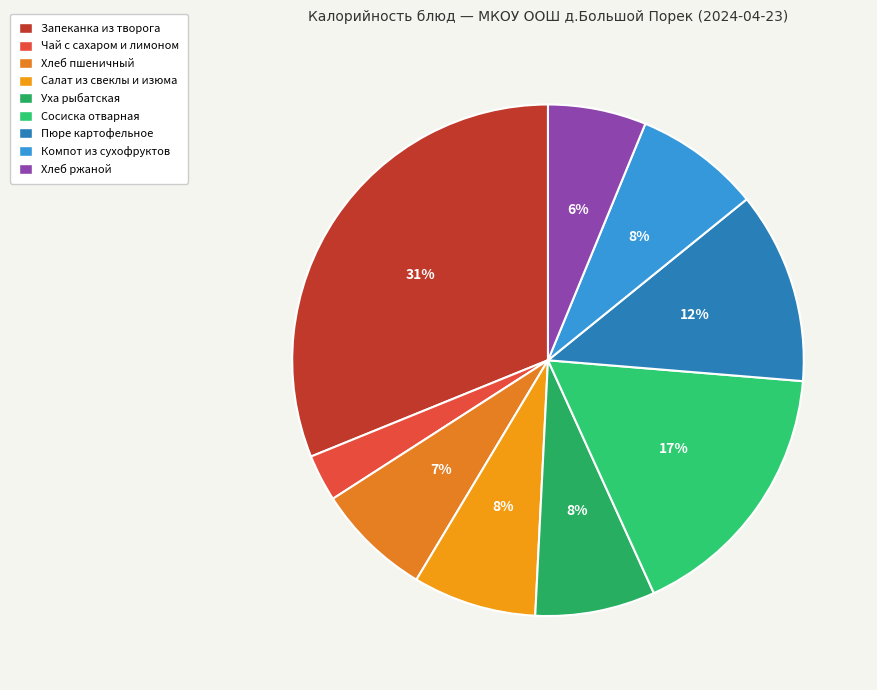

Which category has the biggest portion of the pie?

Запеканка из творога